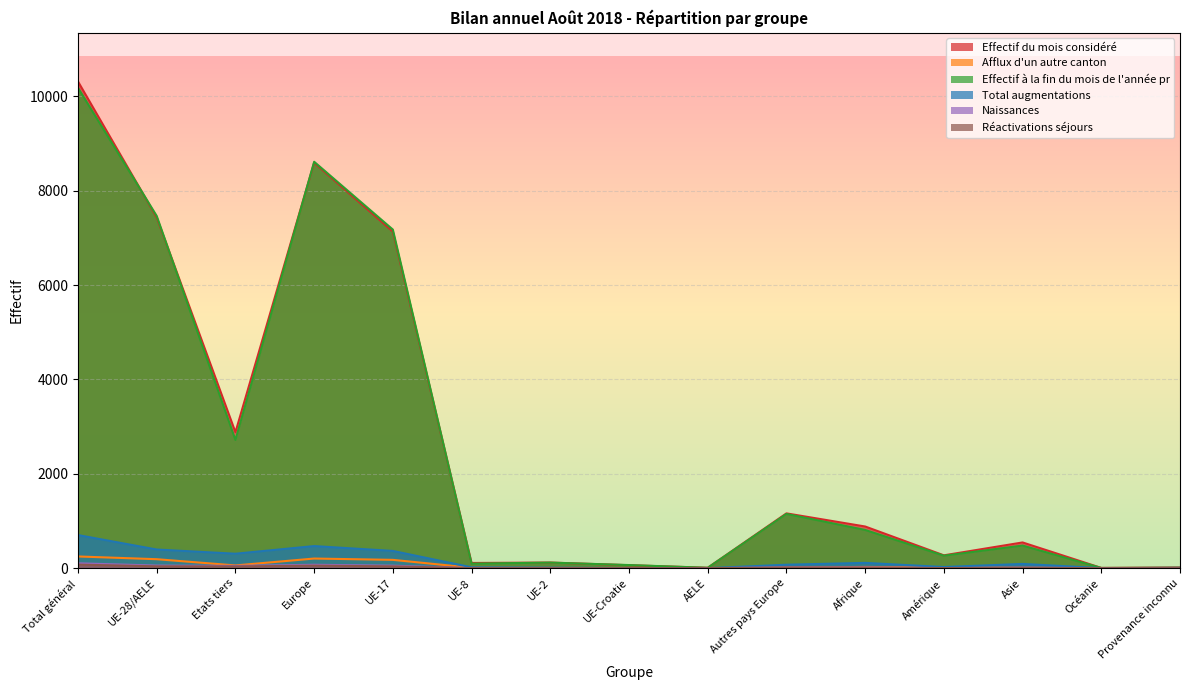

Is it true that Naissances equals 0 at Océanie?

True